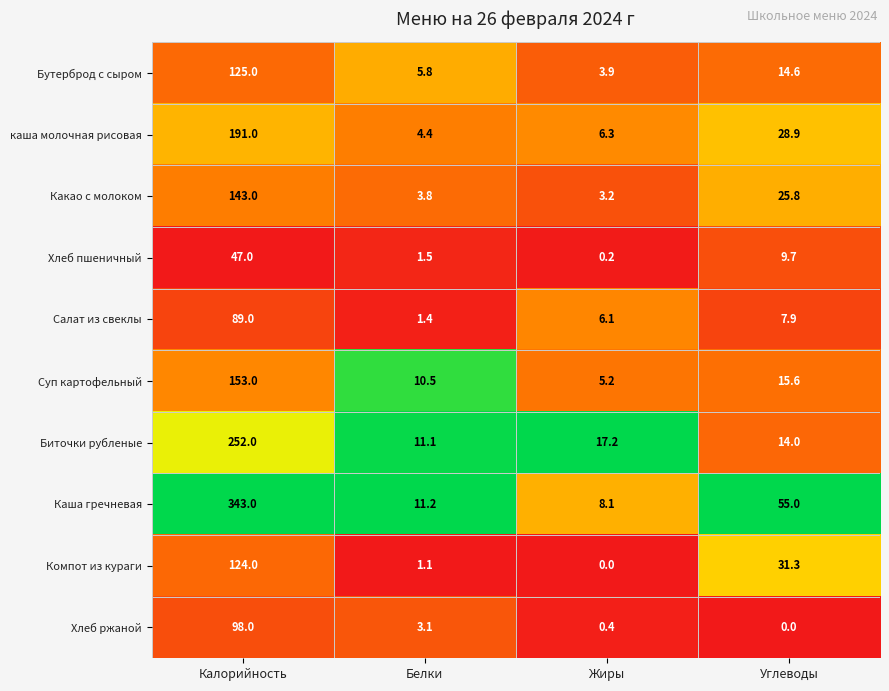

The Салат из свеклы series shows 4.1 at Углеводы. True or false?

False